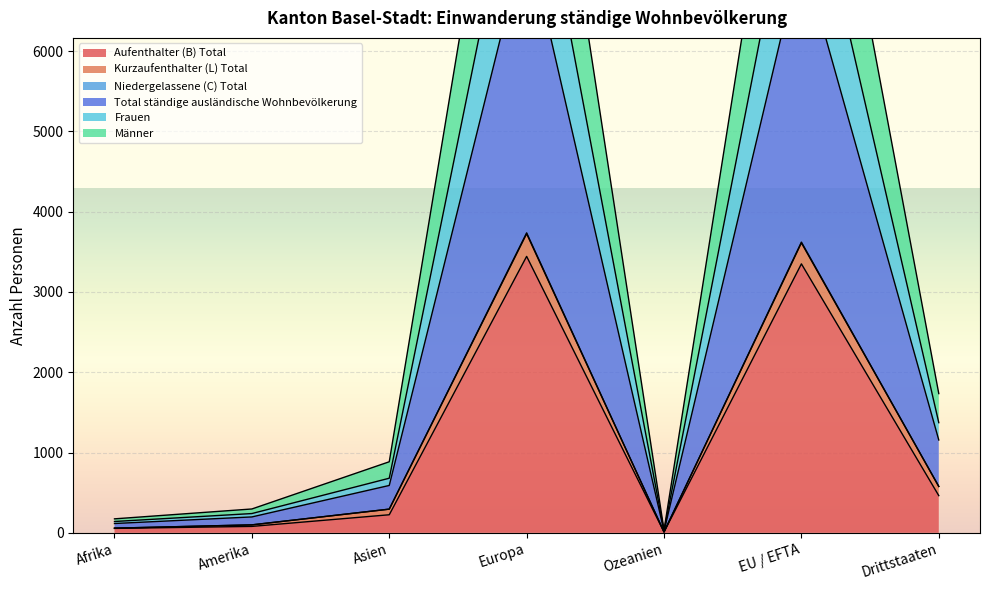

What is the value of the Total ständige ausländische Wohnbevölkerung point at the 5th from the left?

33